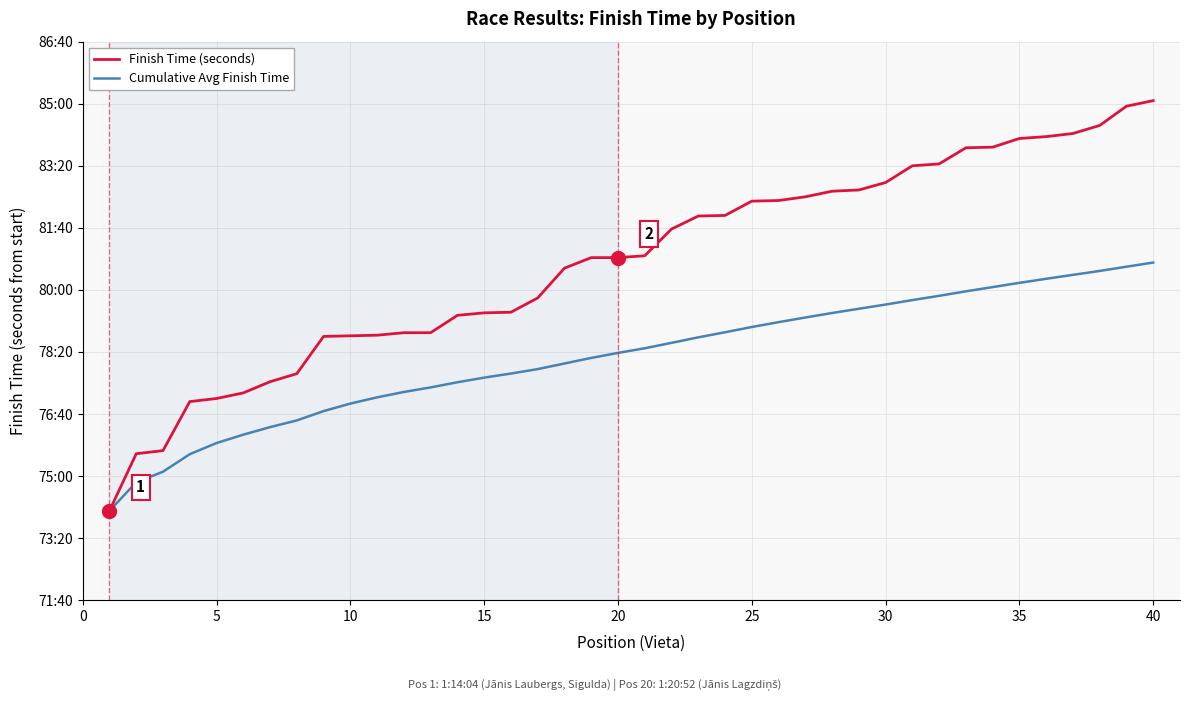

At how many categories does at least one series exceed 4829?

23